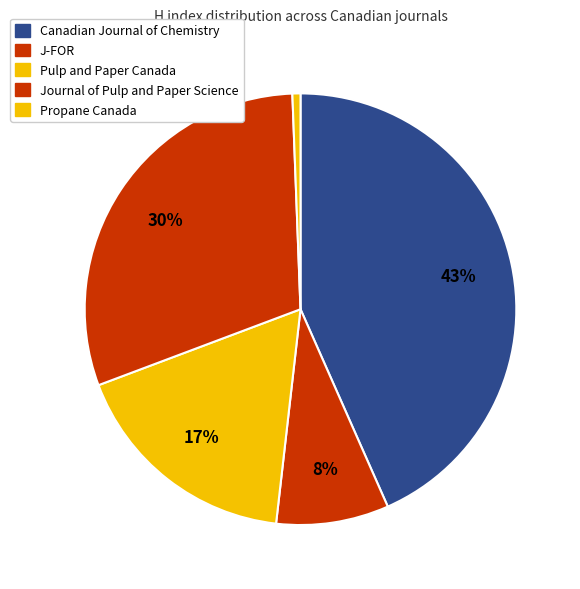

The J-FOR slice represents 19% of the pie. True or false?

False